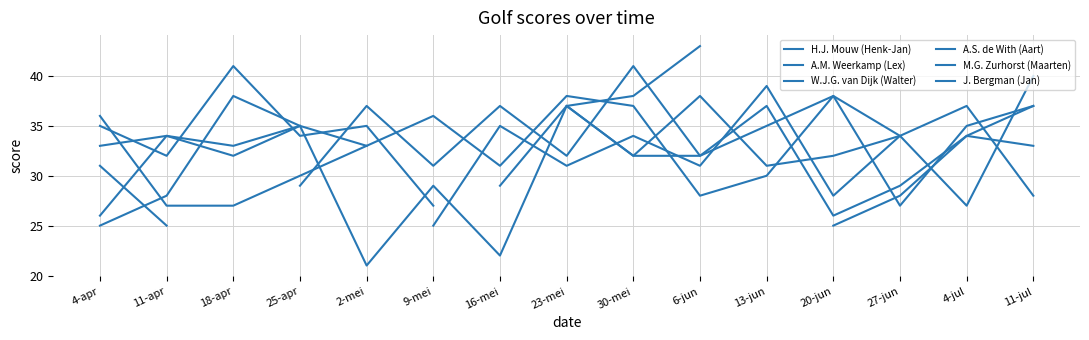

In W.J.G. van Dijk (Walter), how many points are higher than both neighbors (excluding endpoints)?

4